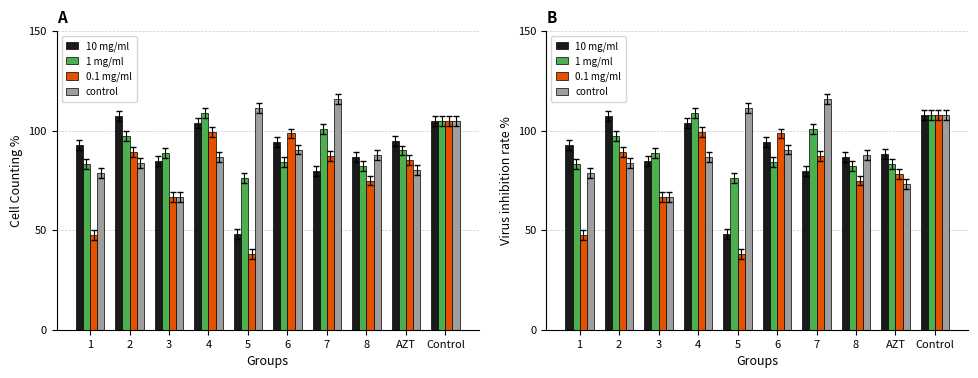

At which category is the sum across all series the highest?

4